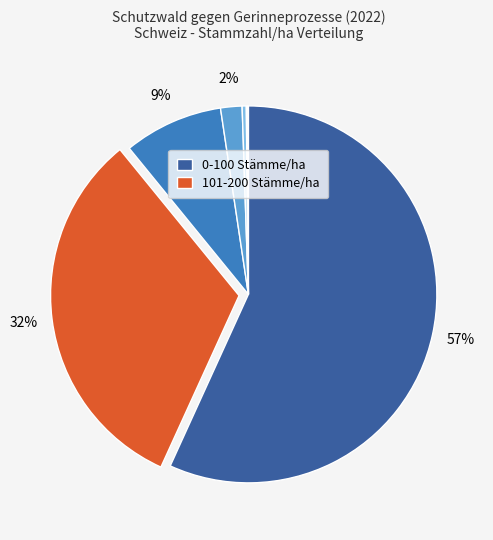

To the nearest percent, what is the average slice percentage?

14%